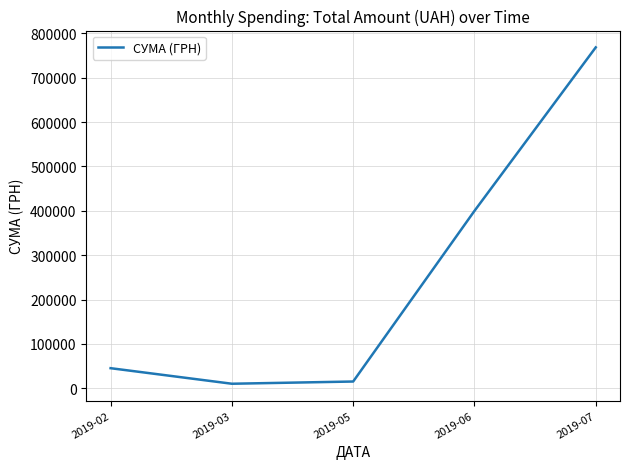

True or false: the data has more than 1 interior local peaks.

False